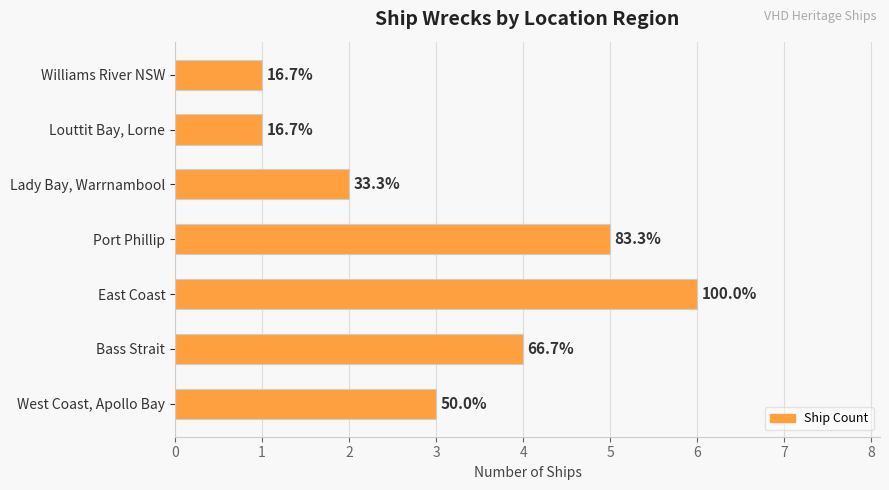

How many bars are there in total?

7